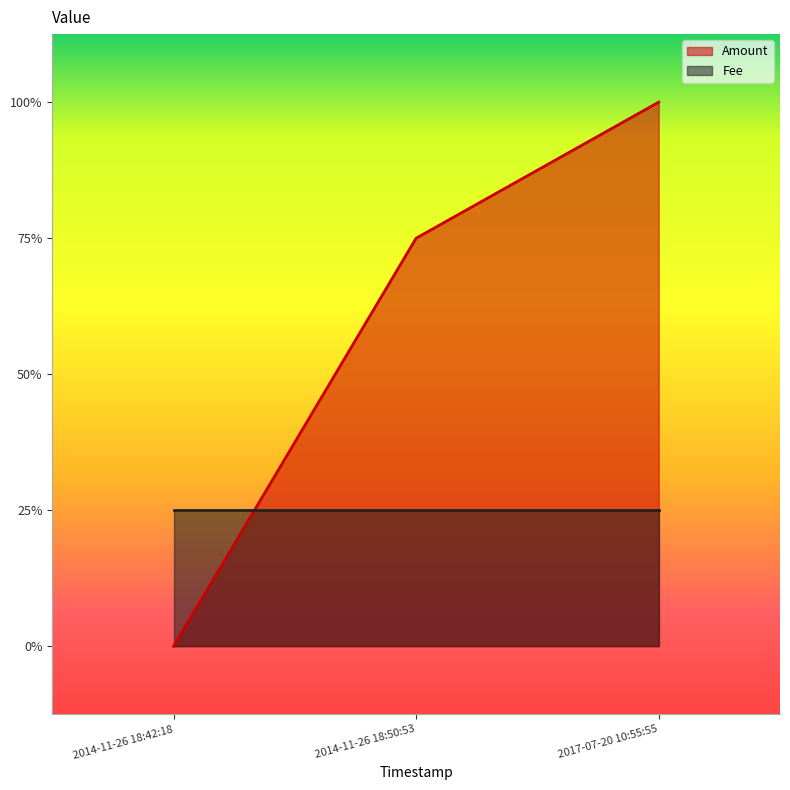

Reading right to left, extract all data points from this chart.

2017-07-20 10:55:55=4	2014-11-26 18:50:53=3	2014-11-26 18:42:18=0